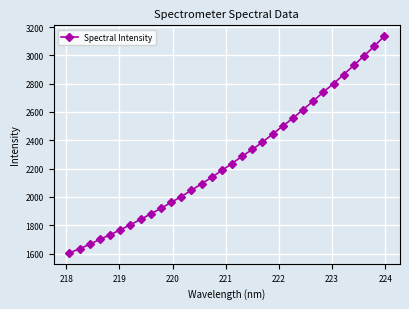

Does the chart display data point markers on the line(s)?

Yes